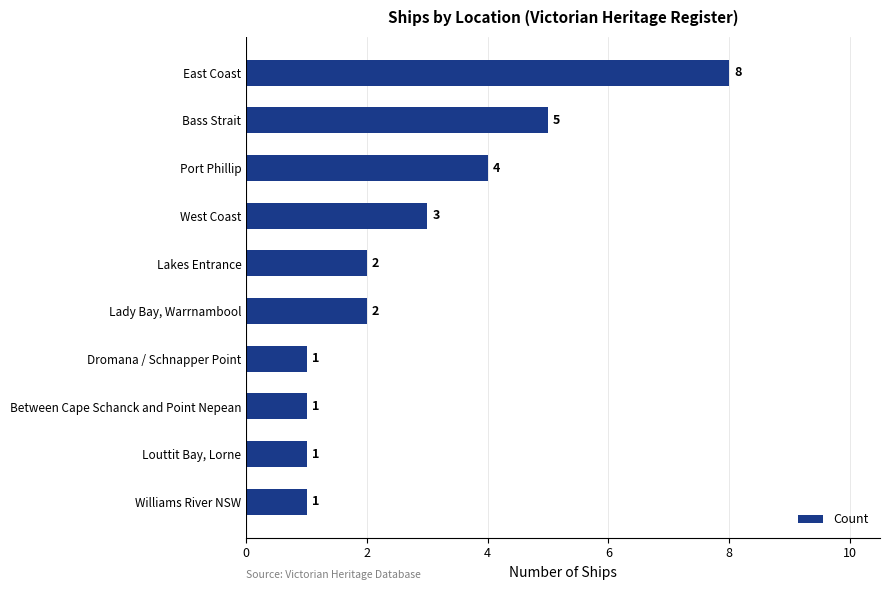

What is the difference between the maximum and minimum values?

7